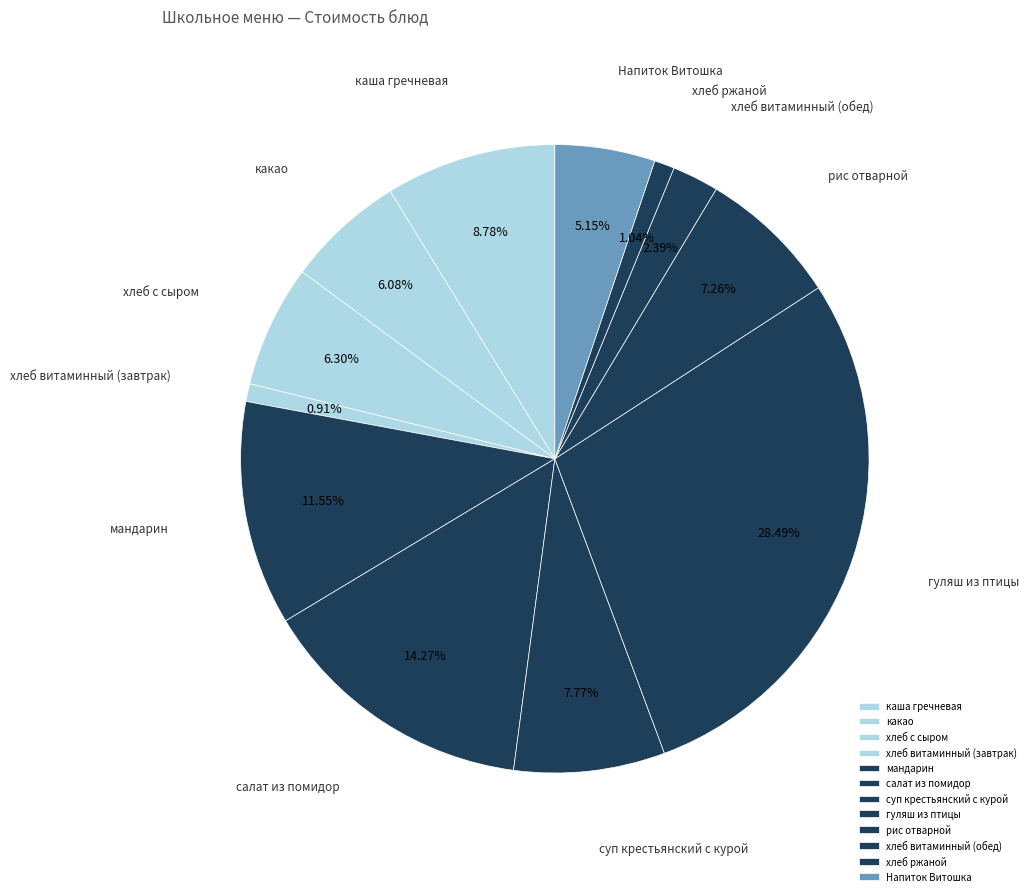

Which has a higher value, рис отварной or Напиток Витошка?

рис отварной